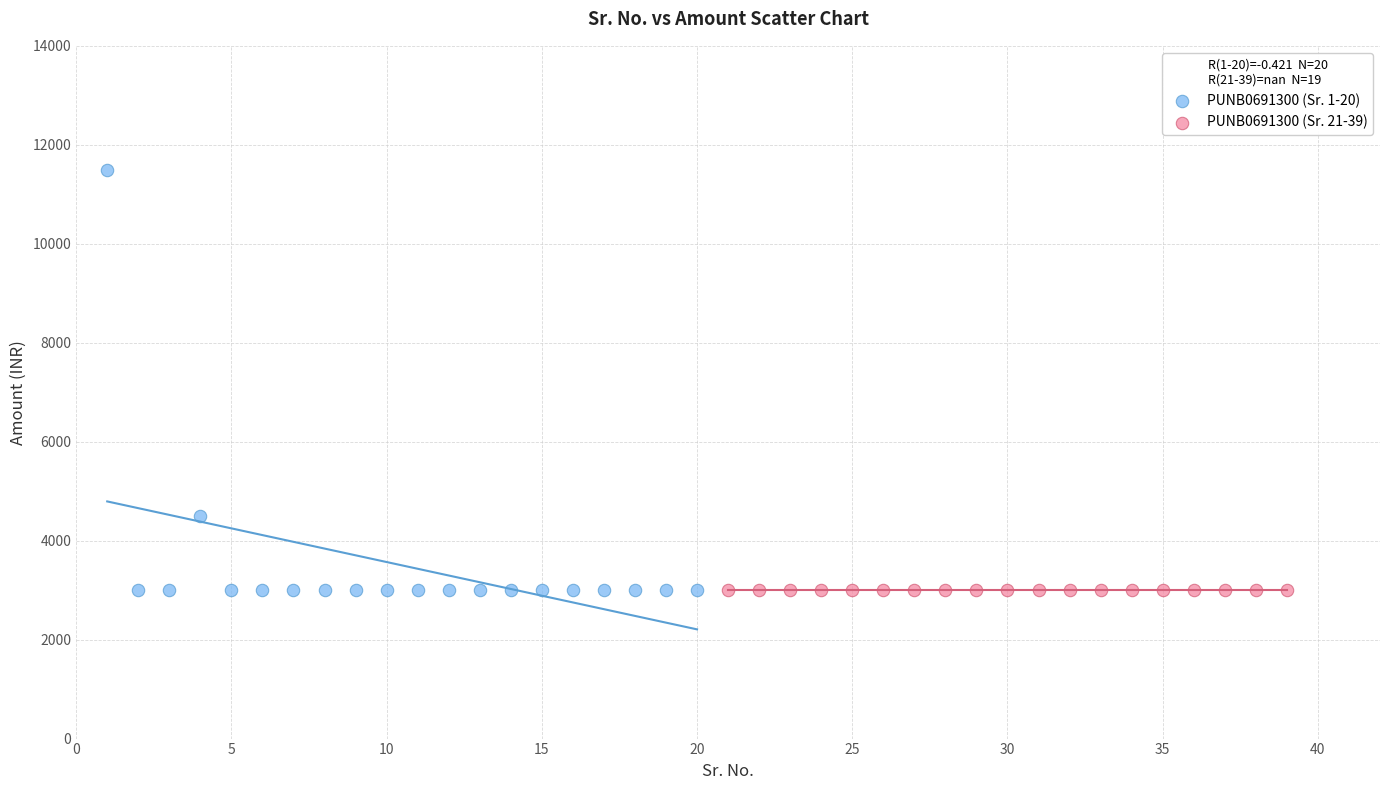

Which series reaches the maximum Y coordinate?

PUNB0691300 (Sr. 1-20)